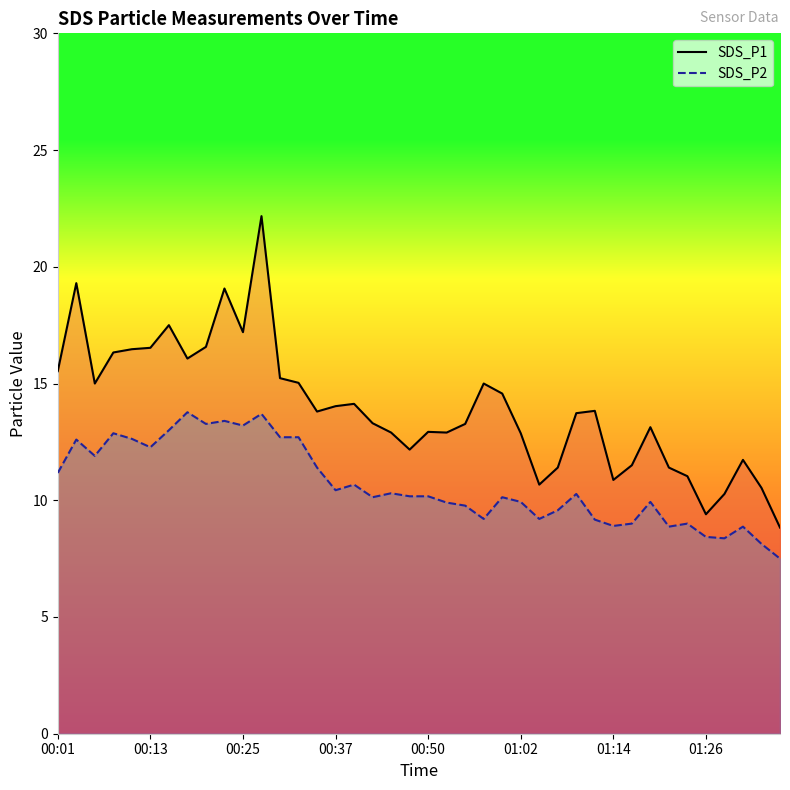

True or false: SDS_P2 and SDS_P1 cross at least once.

False